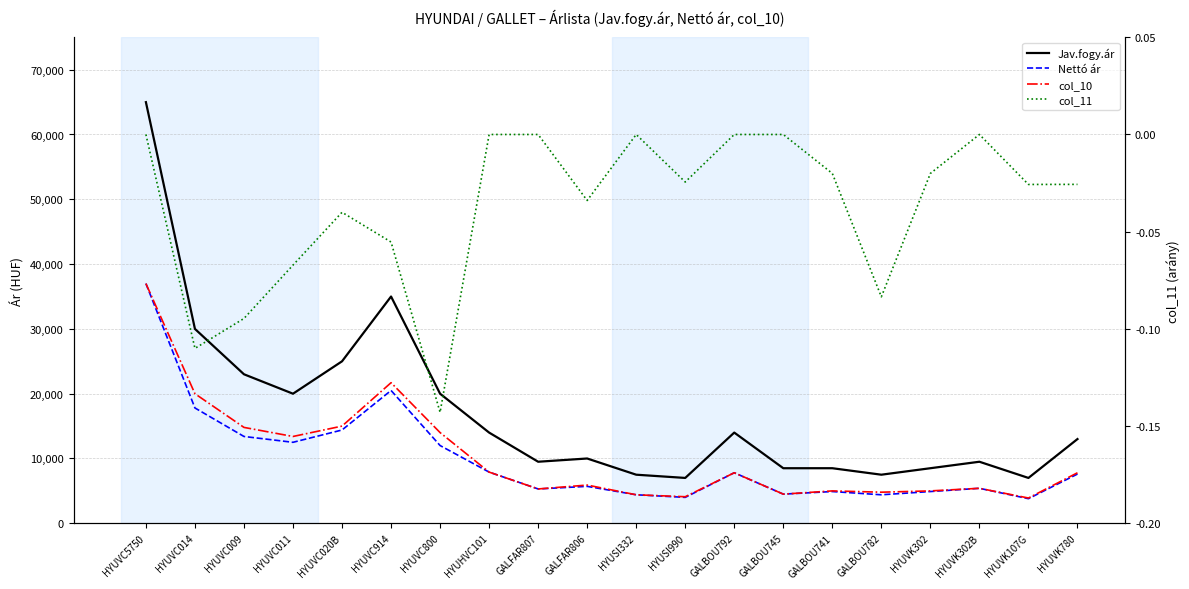

Is it true that col_10 equals 13831.7 at HYUVK780?

False